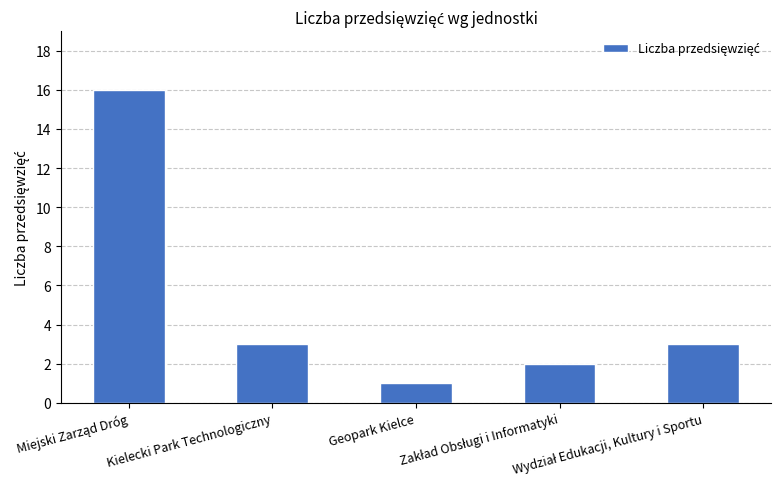

What is the greatest value displayed?

16